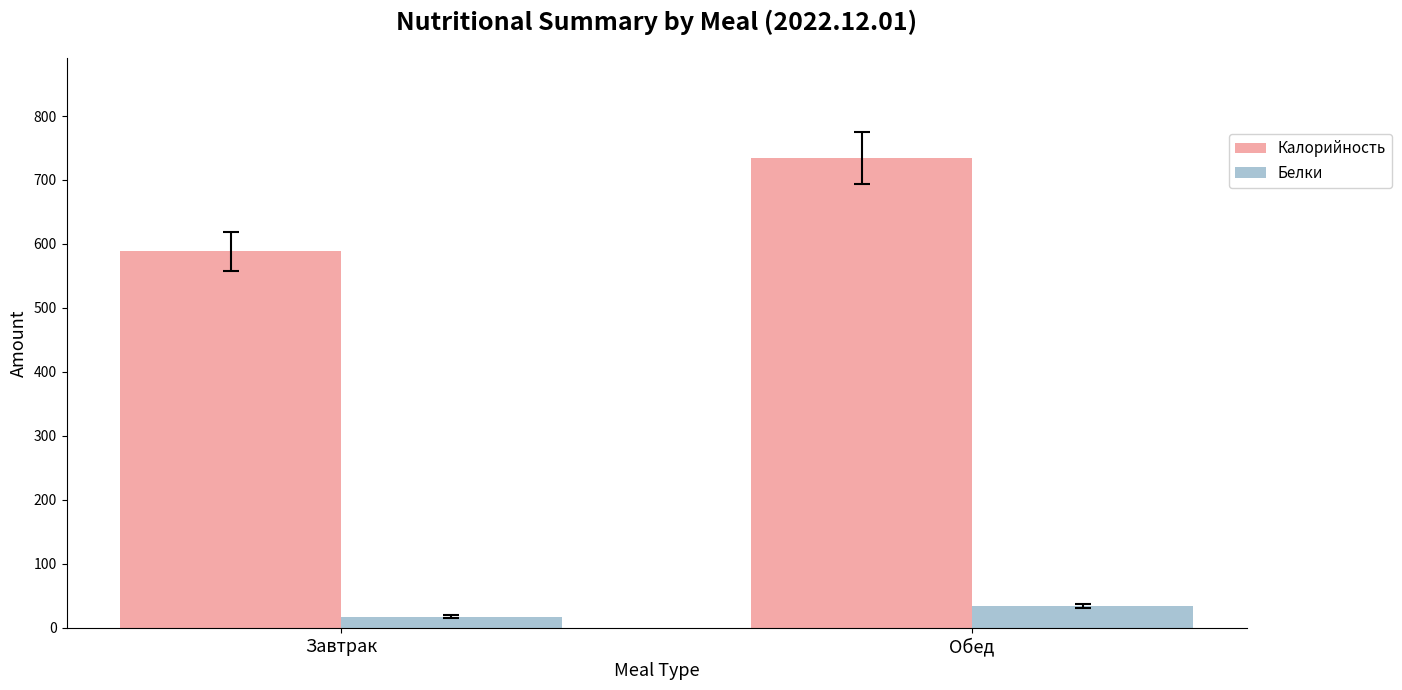

What is the difference between the maximum and minimum values in the Белки series?

16.6